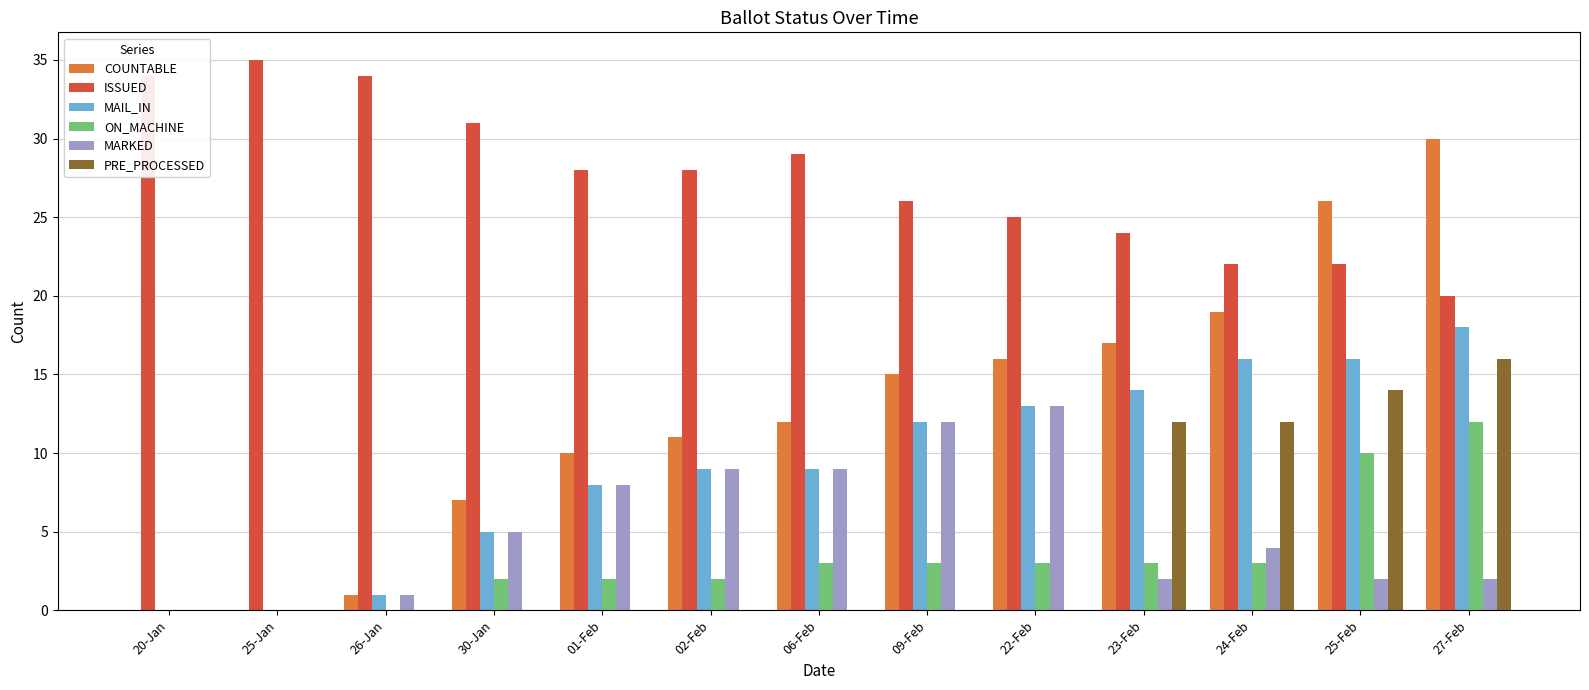

Is the value of ON_MACHINE at 09-Feb greater than the value of COUNTABLE at 25-Feb?

No